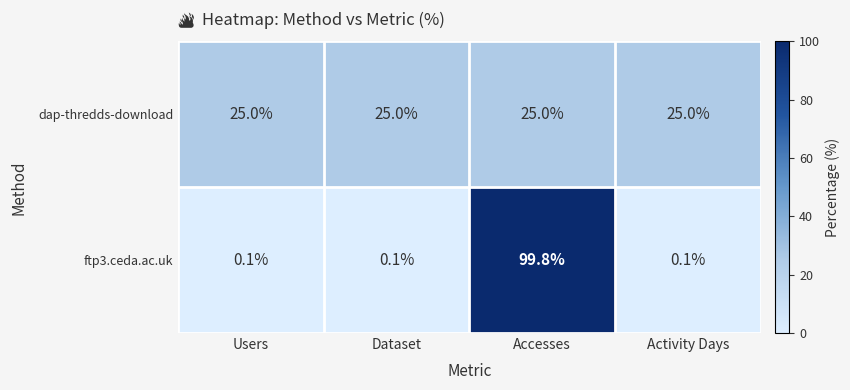

The dap-thredds-download series shows 25.0 at Users. True or false?

True